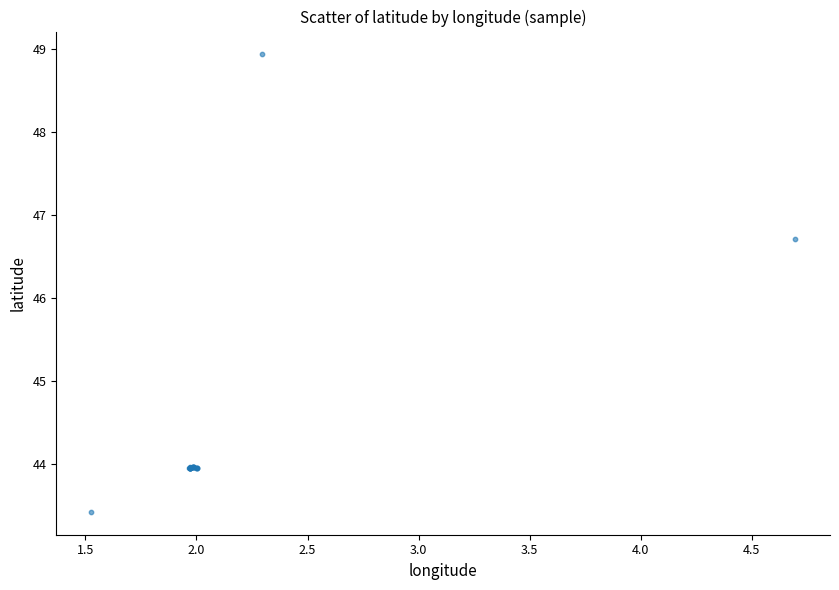

What Y value in the scatter plot is closest to 46?

46.7